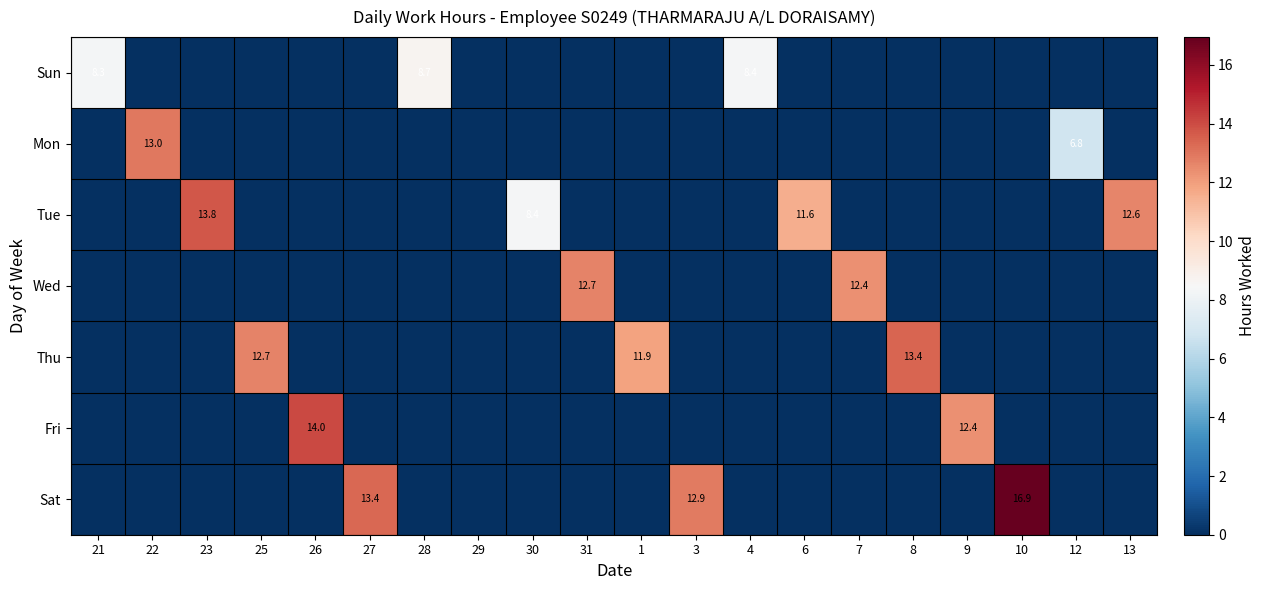

What is the average value of the Sun series?

1.3